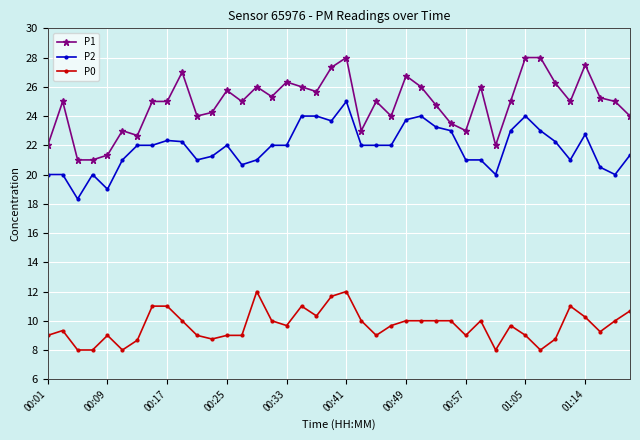

True or false: P0 and P2 cross at least once.

False